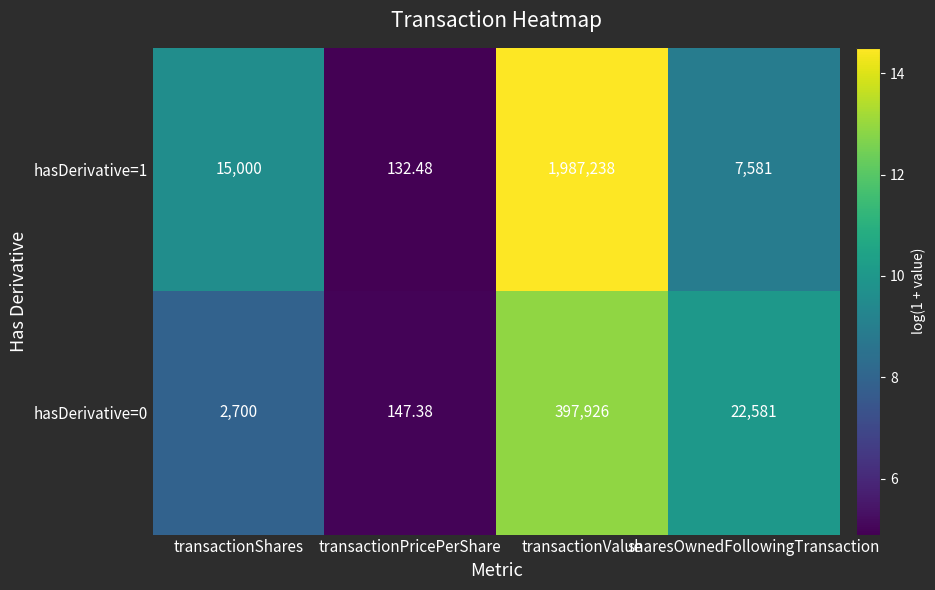

Rank the series by their average value, from lowest to highest.

hasDerivative=0, hasDerivative=1